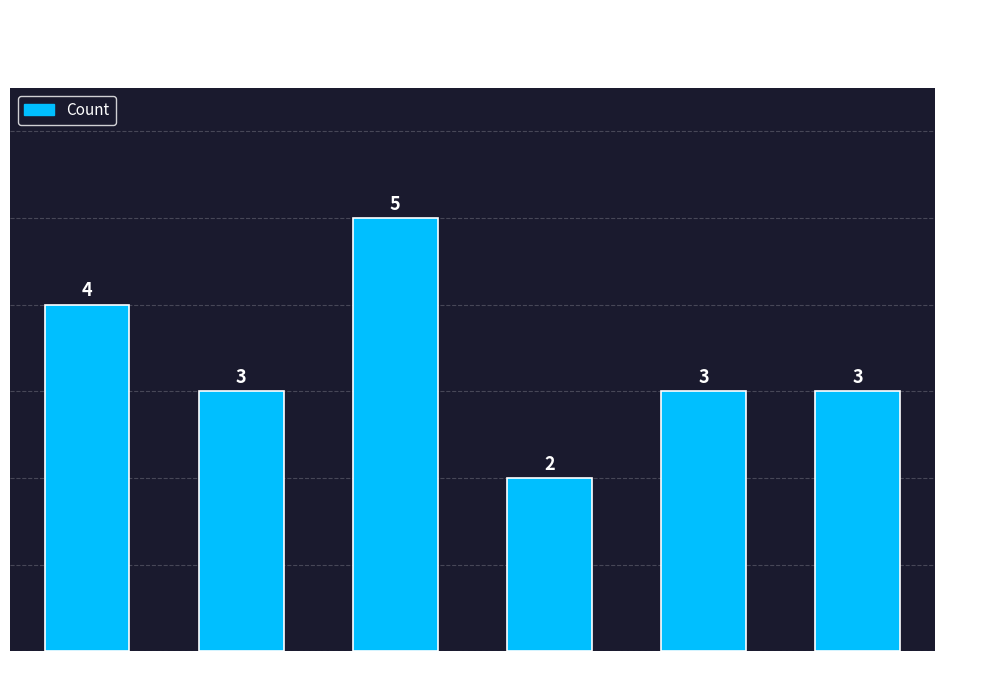

How many bars are there in total?

6